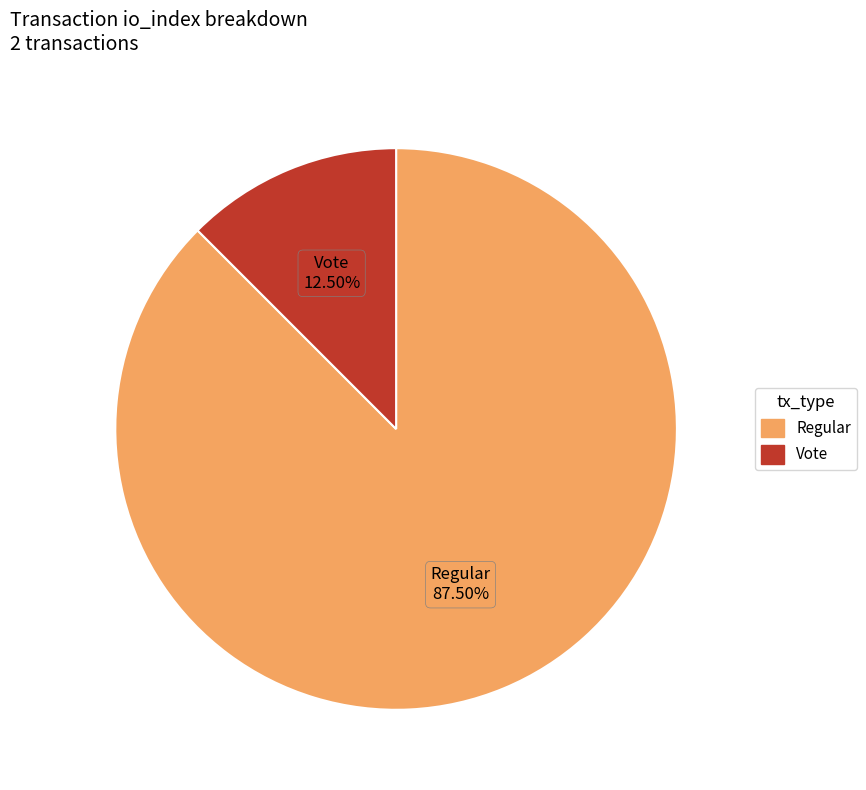

Is there a majority slice in this chart?

Yes